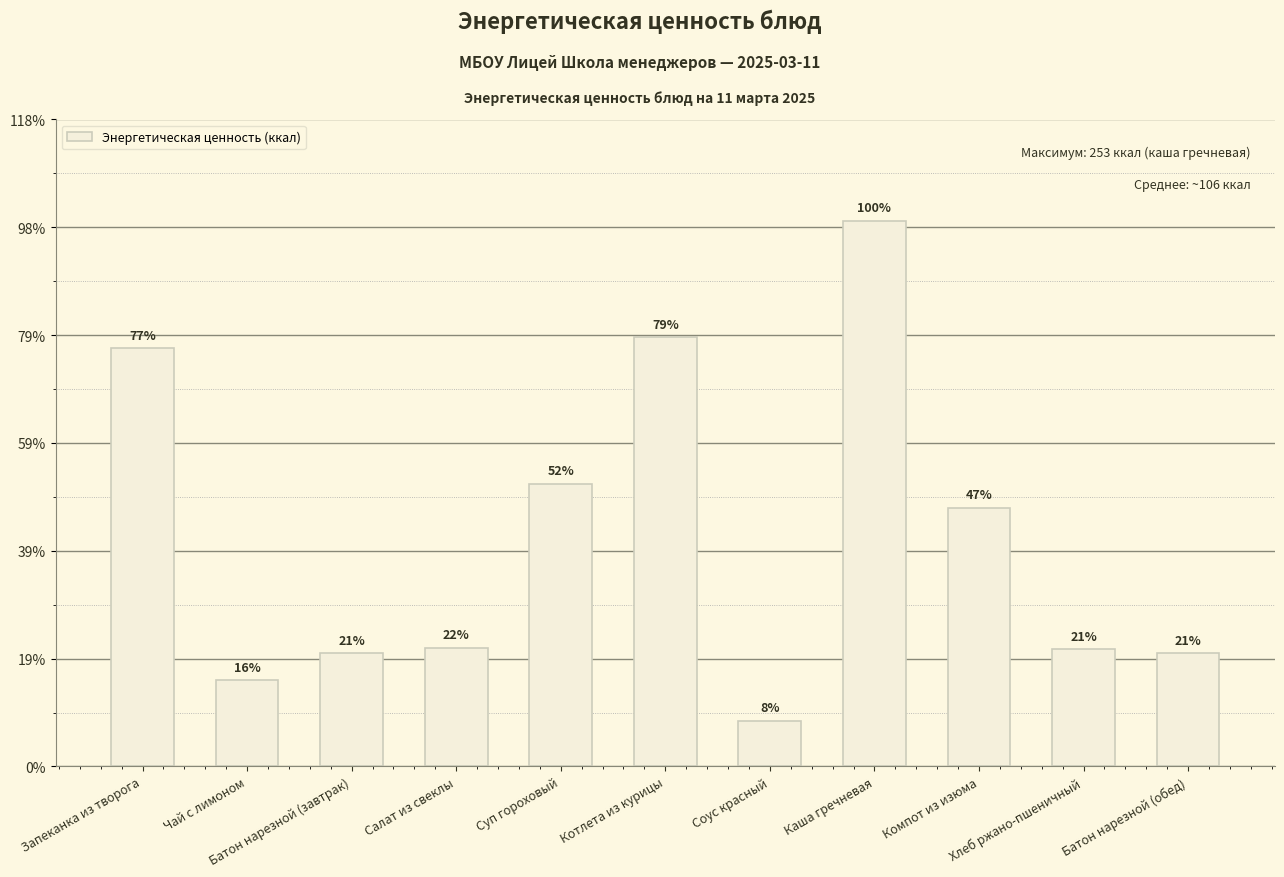

The value at Запеканка из творога is 90.2. True or false?

False